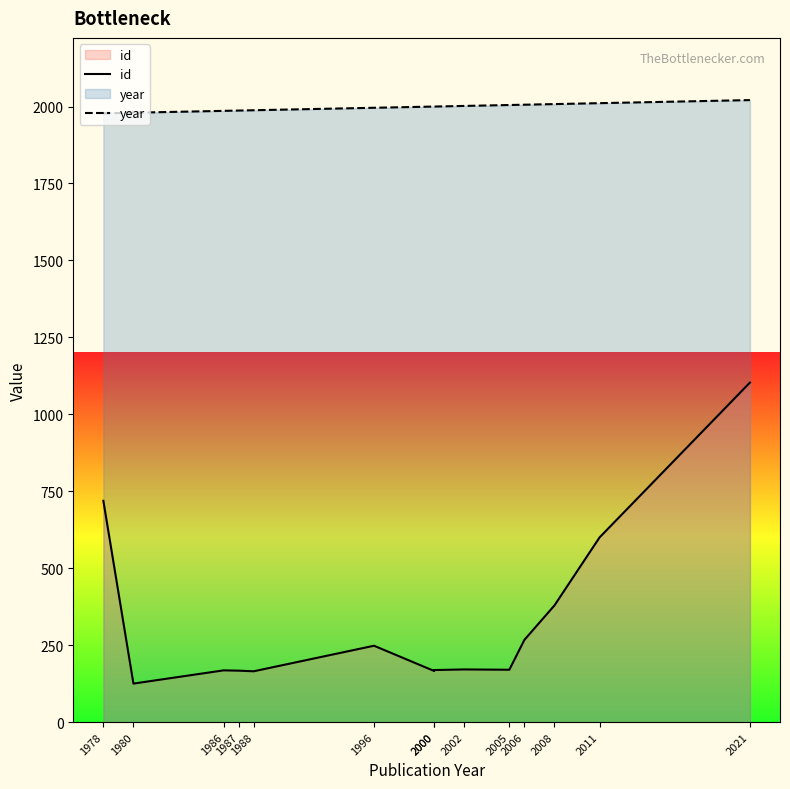

Where does the year series first go above 2000?

2002